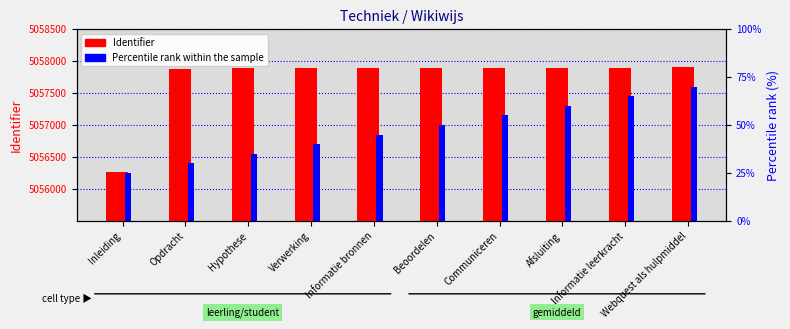

Read the Identifier value at Informatie leerkracht.

5057895